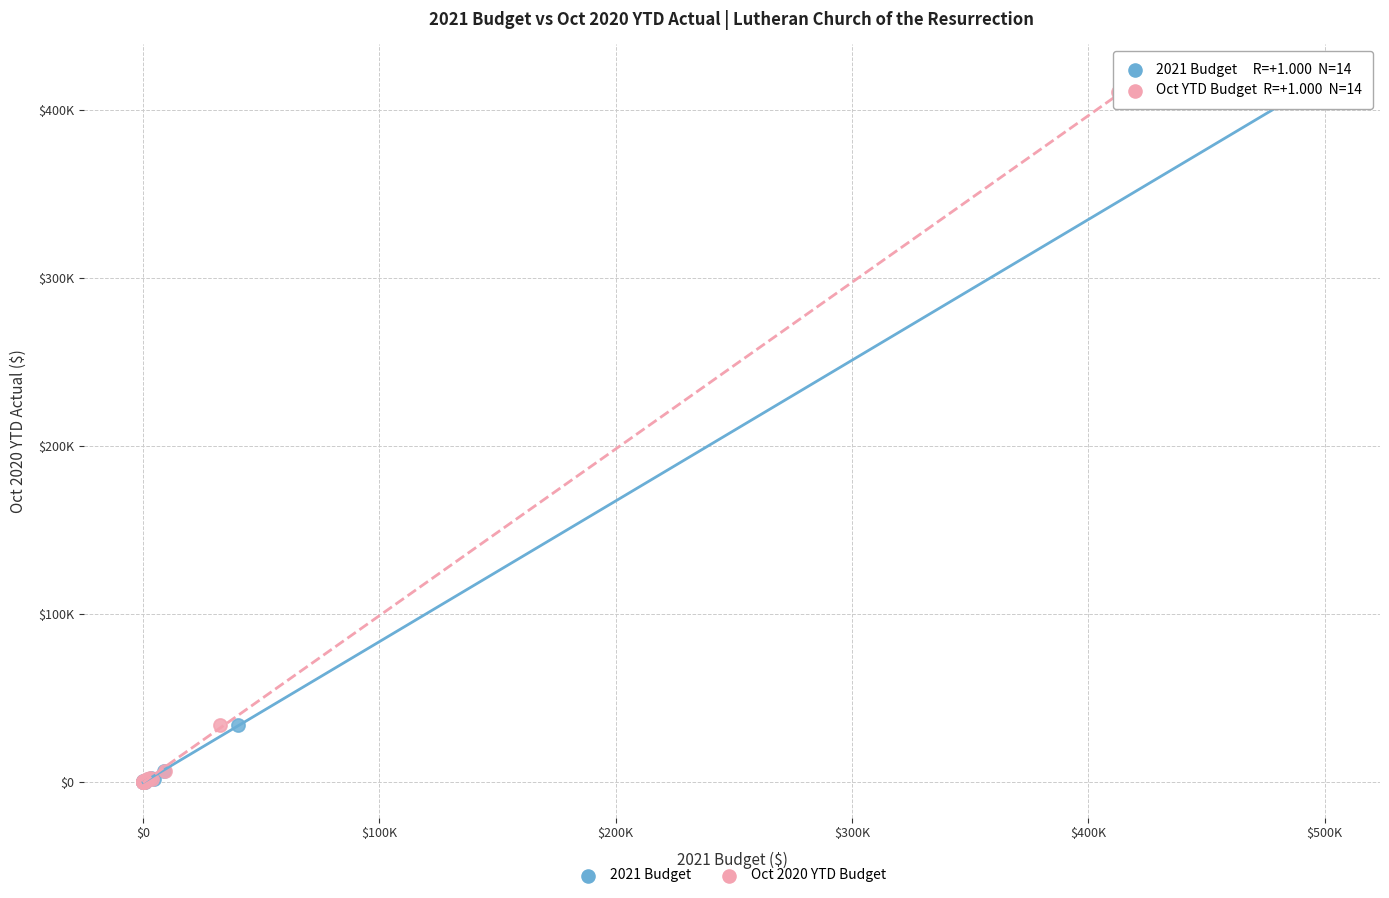

What are all the series names shown in the legend?

2021 Budget, Oct 2020 YTD Budget